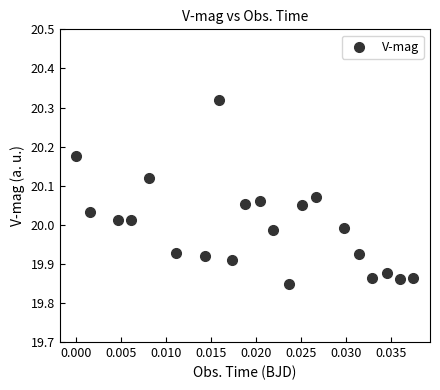

What is the range of Y values (max minus min)?

0.5